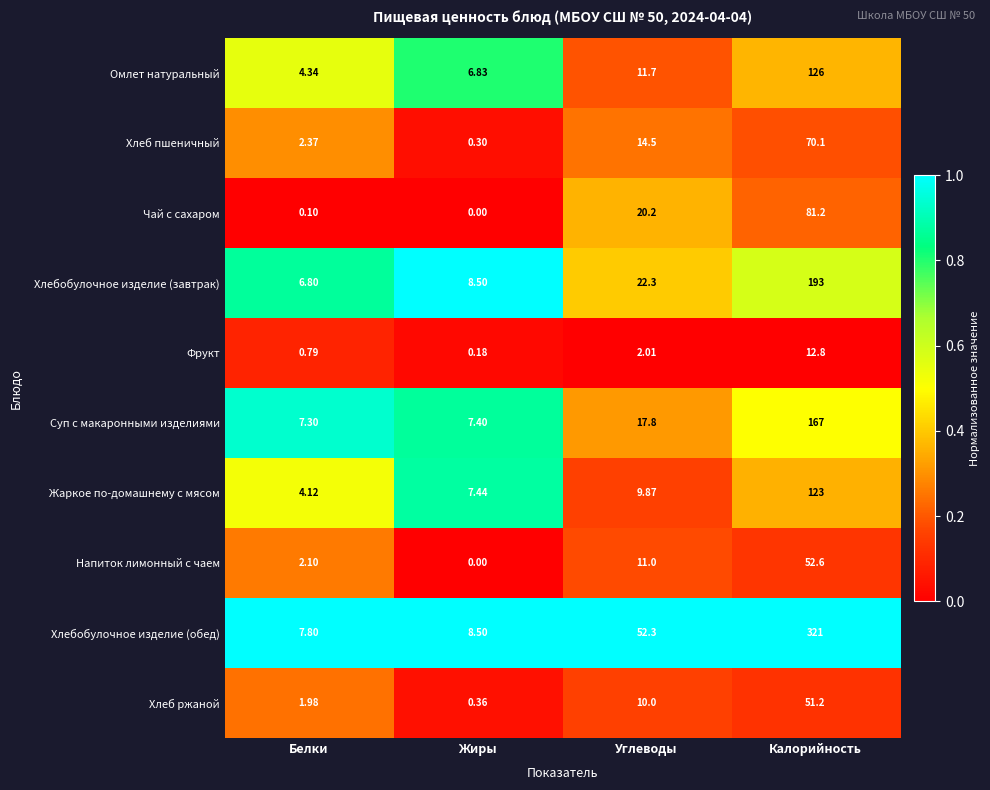

Which series changed the most between Углеводы and Калорийность?

Хлебобулочное изделие (обед)